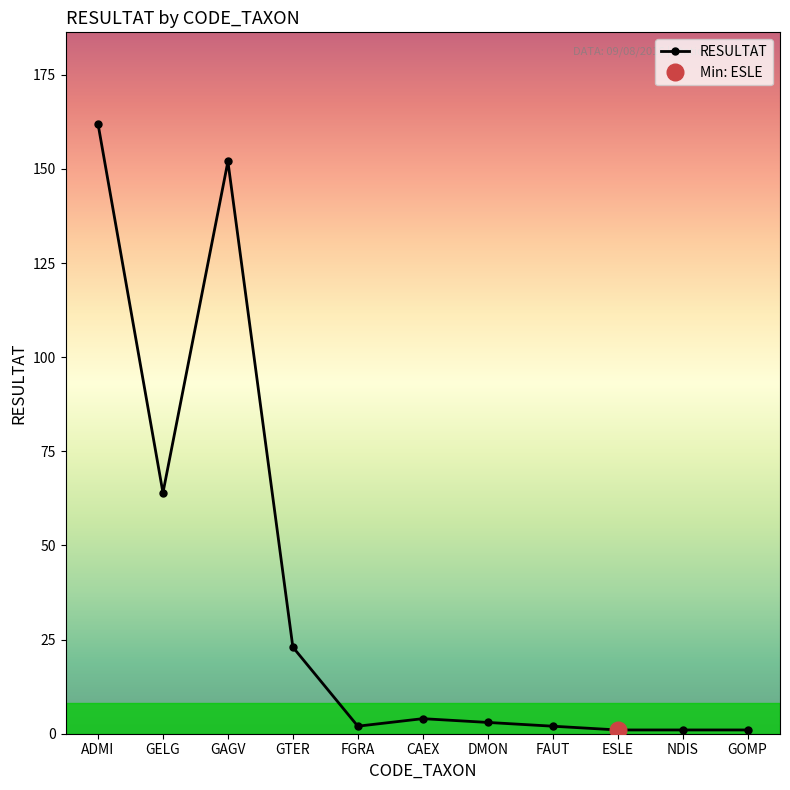

List the labels in order of value, largest first.

ADMI, GAGV, GELG, GTER, CAEX, DMON, FGRA, FAUT, ESLE, NDIS, GOMP